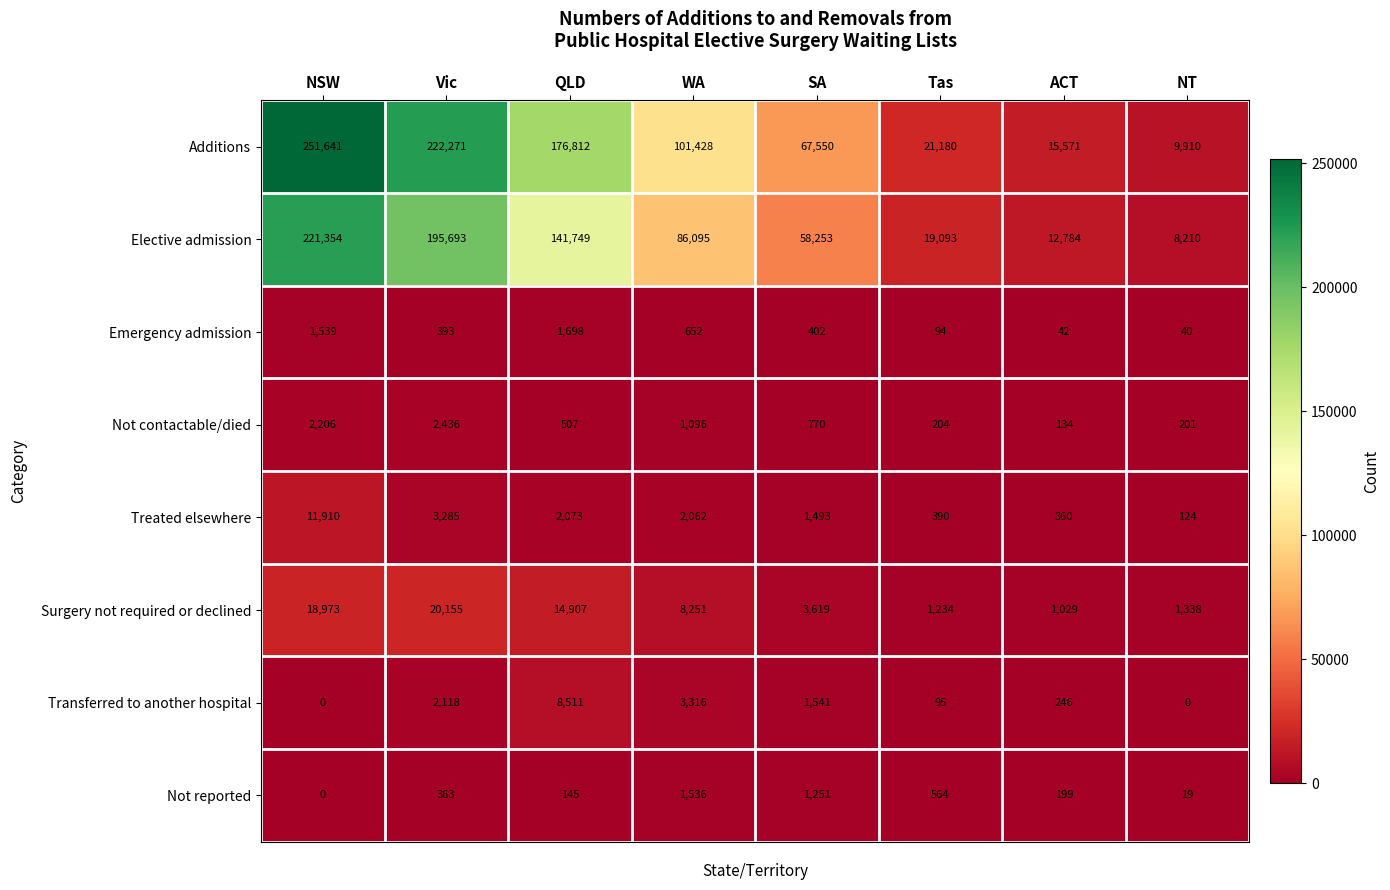

How many series are shown in this chart?

8